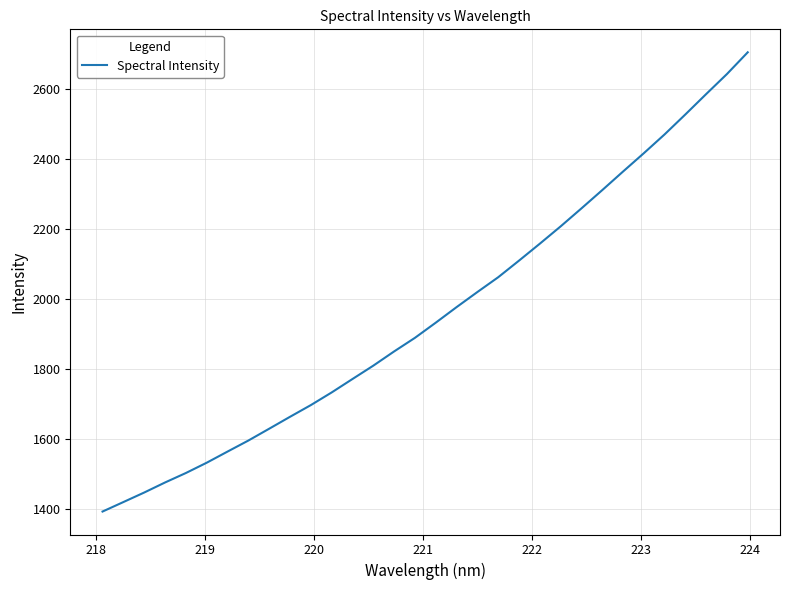

What is the greatest value displayed?

2705.1